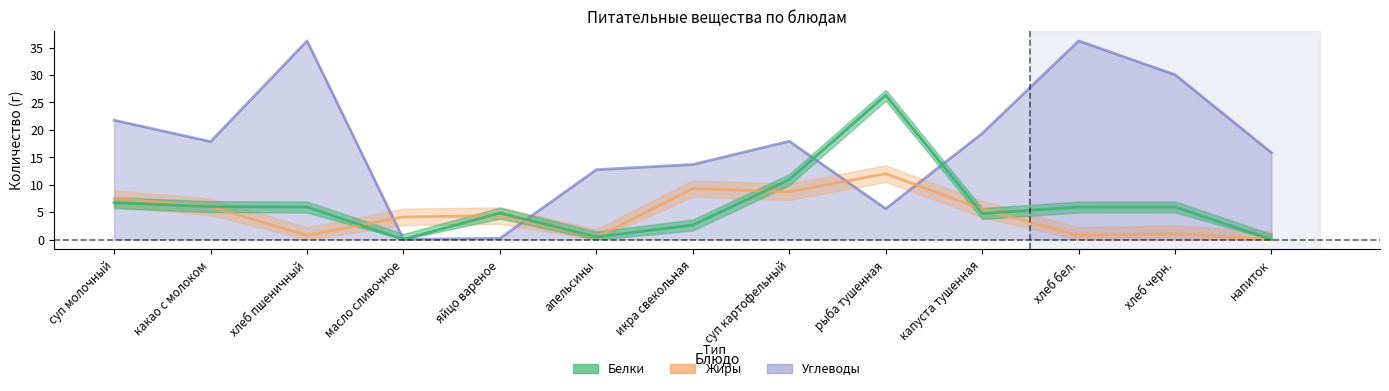

What is the maximum value for Углеводы?

36.2